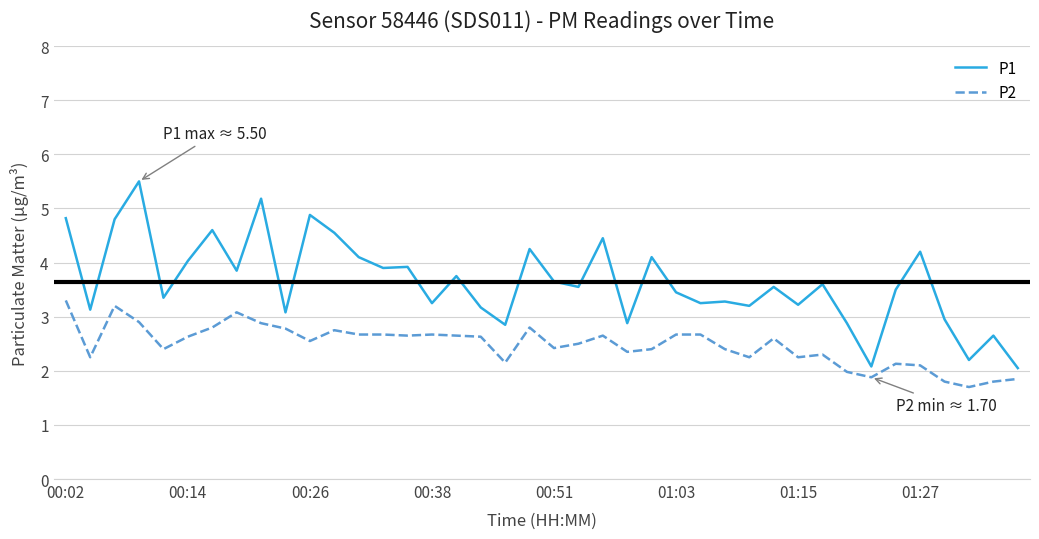

Which series has the largest total across all categories?

P1